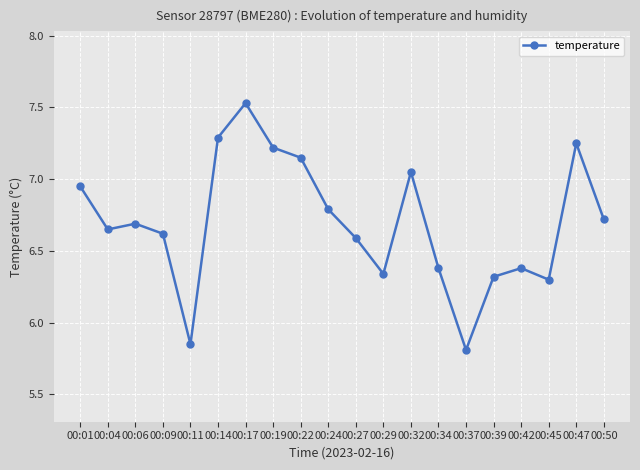

What is the value of the 10th point from the left?

6.8